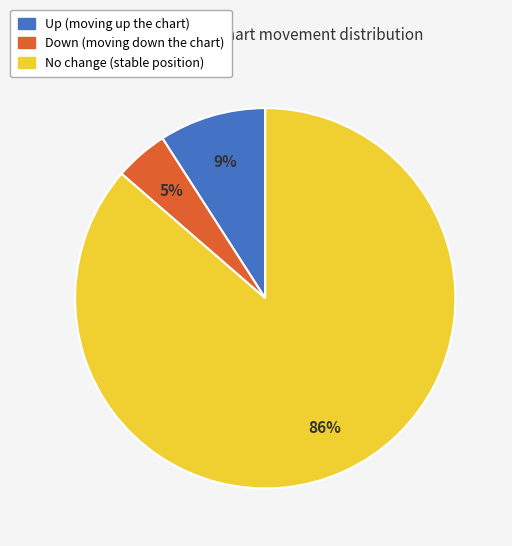

Is there a majority slice in this chart?

Yes